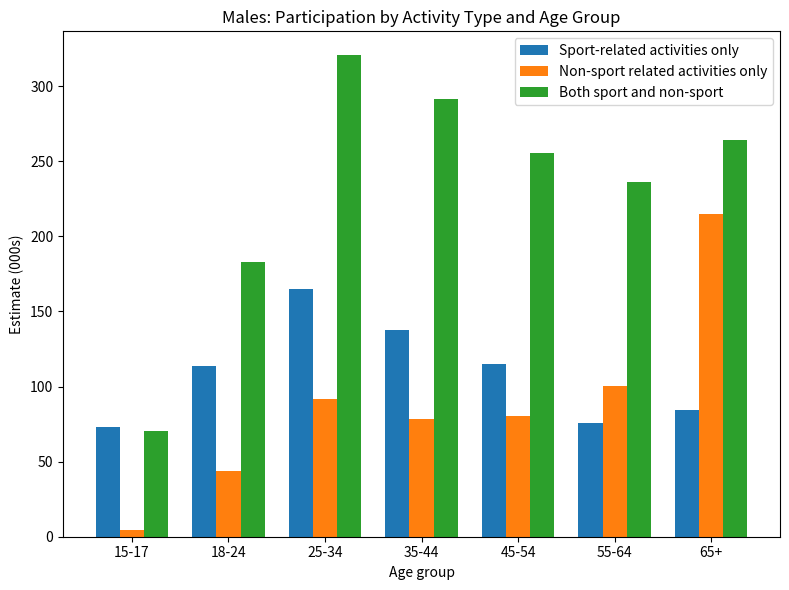

What is the sum of the Sport-related activities only values at 25-34 and 45-54?

280.0